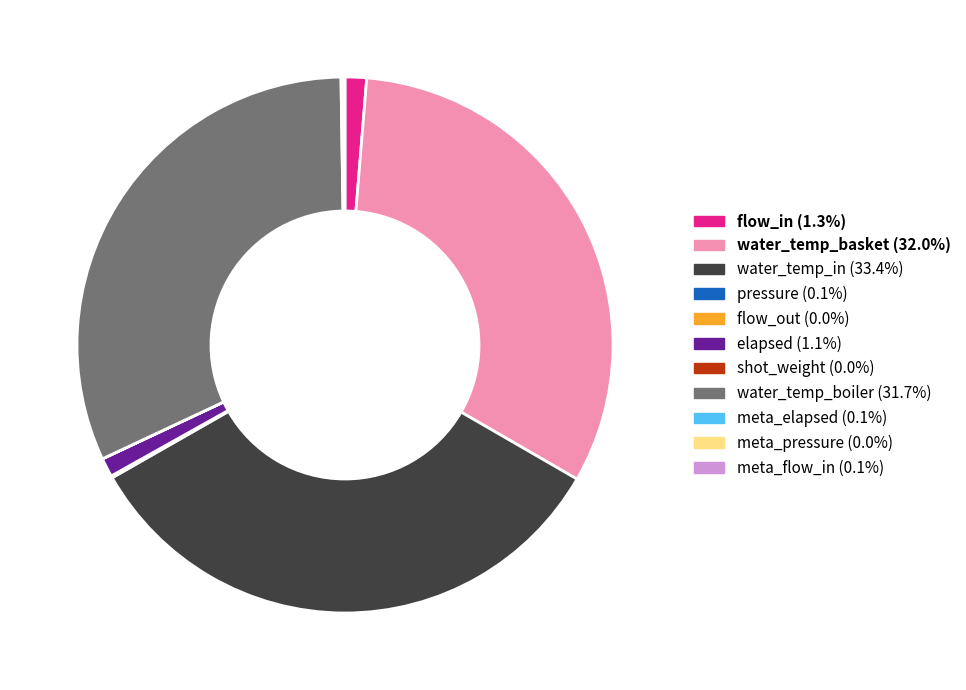

Does any single category account for the majority?

No